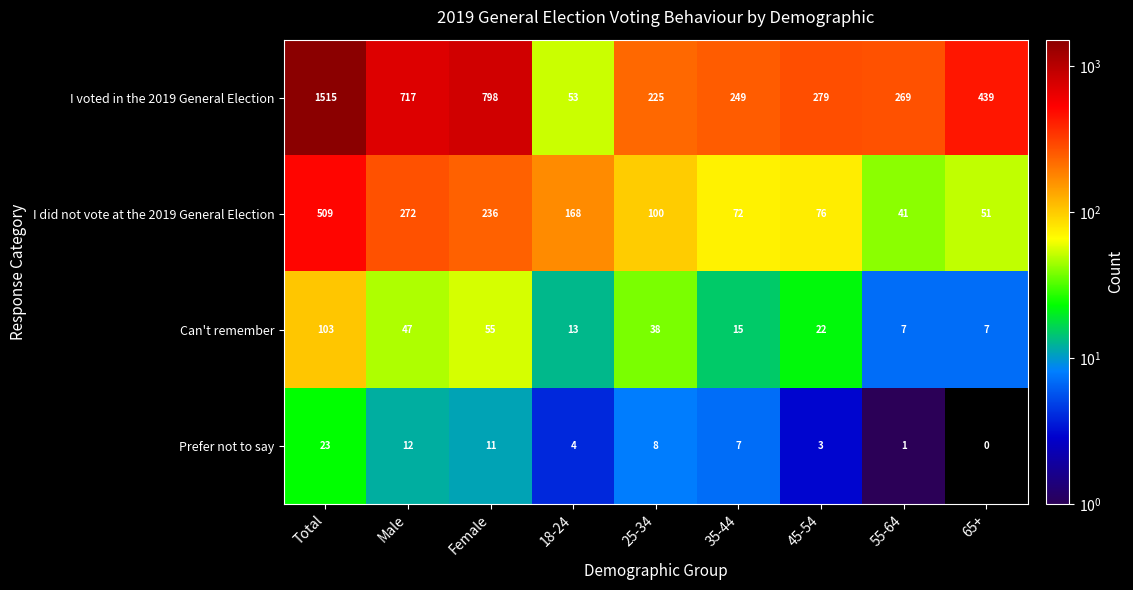

Is the value of I voted in the 2019 General Election at Male greater than the value of Can't remember at 18-24?

Yes